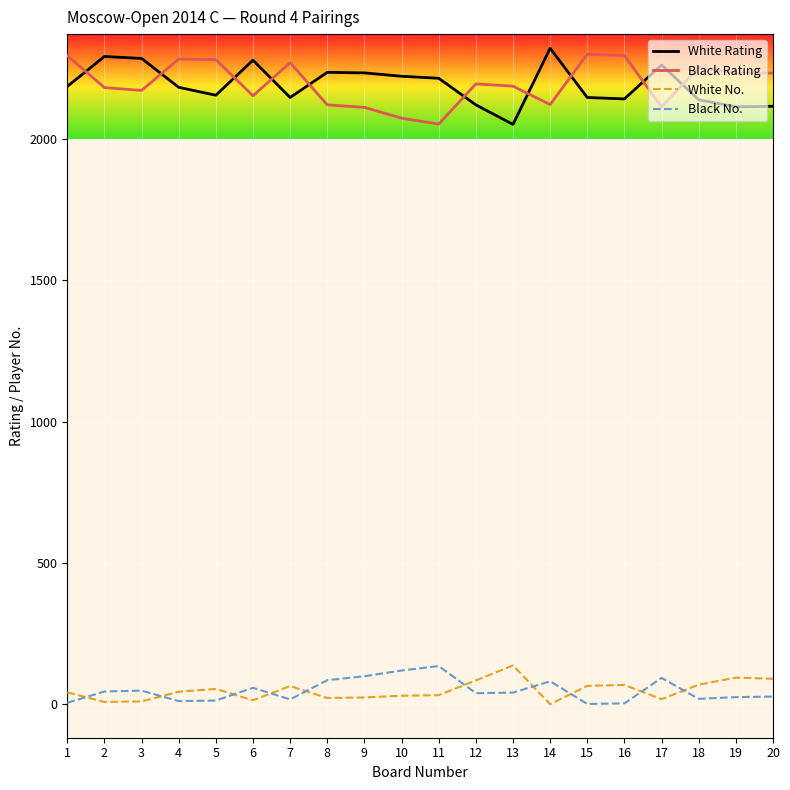

What is the greatest value displayed?

2319